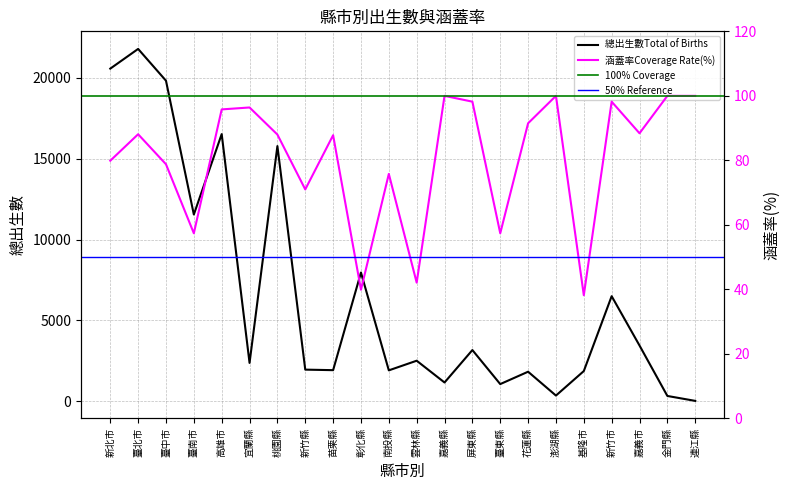

Reading left to right, list all the values displayed in this chart.

總出生數Total of Births: 20578.0	21797.0	19830.0	11547.0	16525.0	2360.0	15782.0	1945.0	1912.0	7956.0	1900.0	2497.0	1149.0	3157.0	1050.0	1816.0	340.0	1856.0	6491.0	3438.0	315.0	11.0
涵蓋率Coverage Rate(%): 79.9	88.1	78.8	57.4	95.8	96.4	88.0	71.0	87.8	39.9	75.8	42.1	100.0	98.2	57.4	91.5	100.0	38.2	98.2	88.4	100.0	100.0